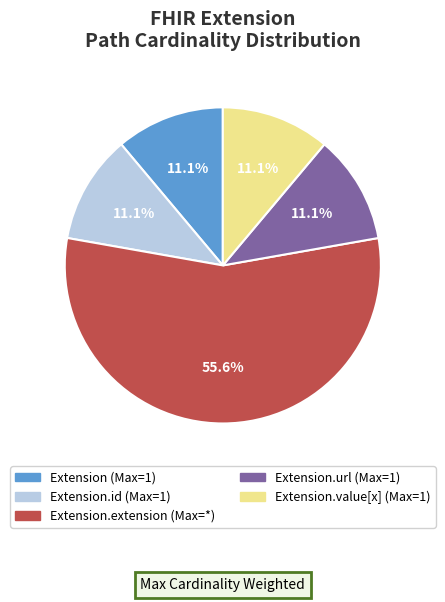

Does any single category account for the majority?

Yes